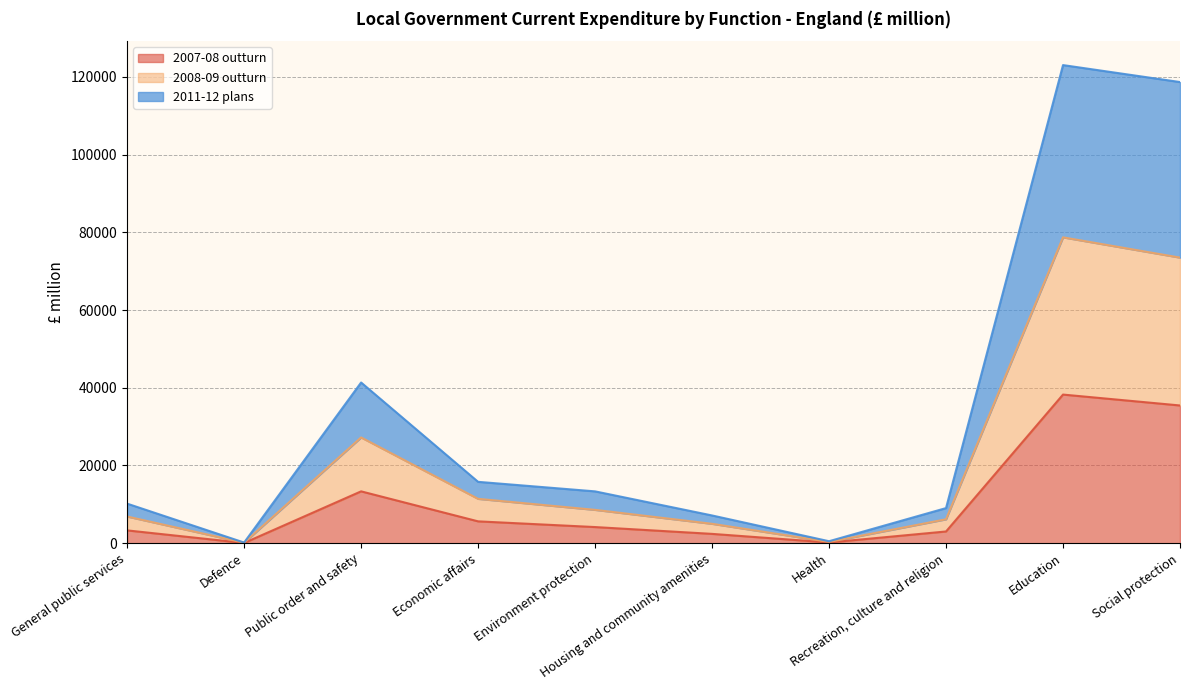

The value of 2007-08 outturn at Environment protection is 4153. True or false?

True